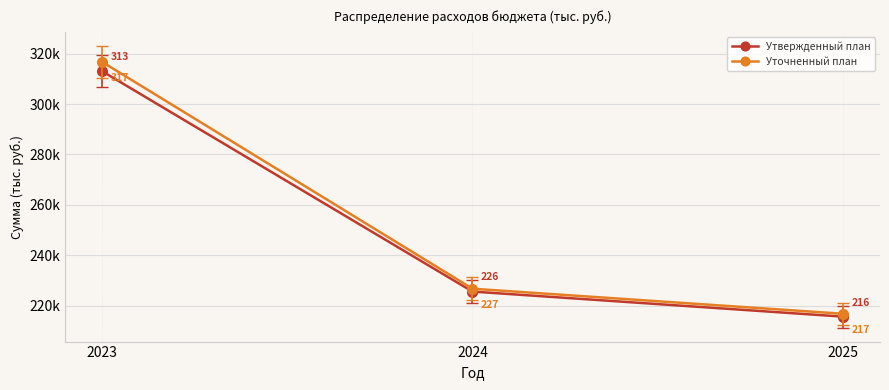

Does the chart have visible grid lines?

Yes